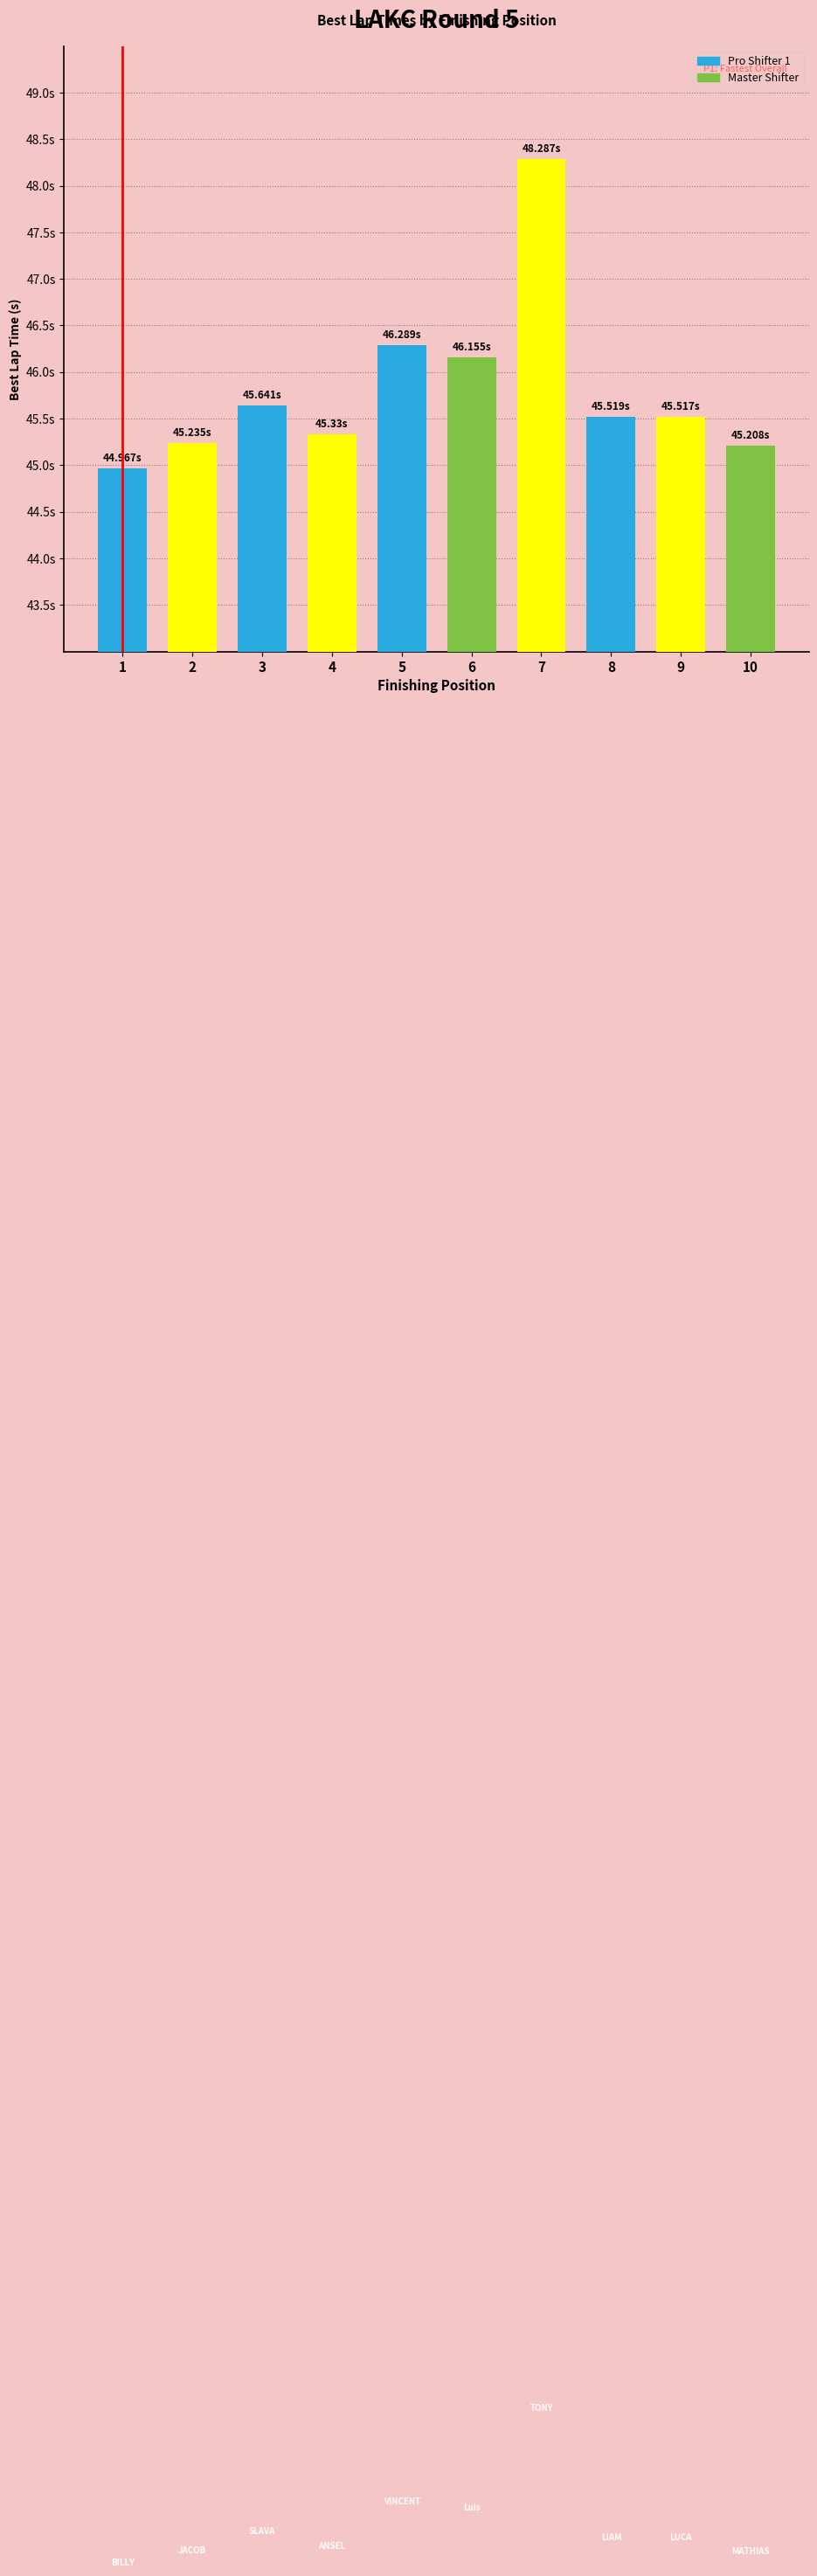

What is the smallest value displayed?

45.0